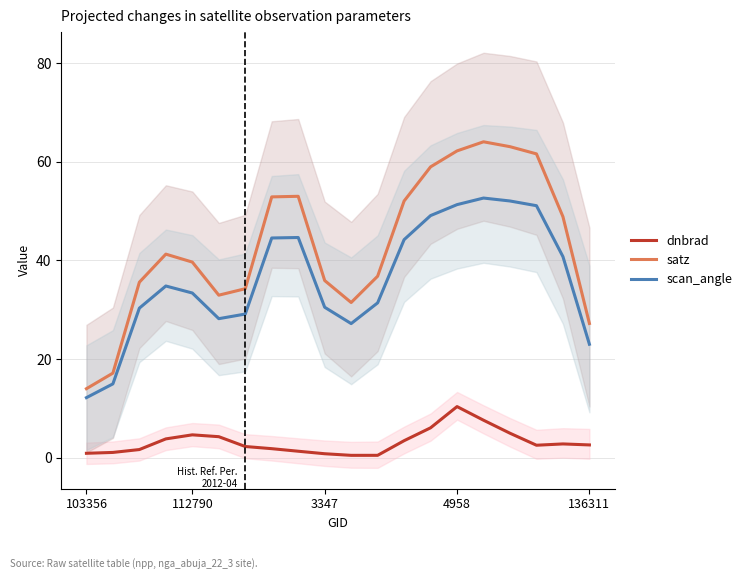

What is the value of the scan_angle point at the 2nd from the left?

15.0